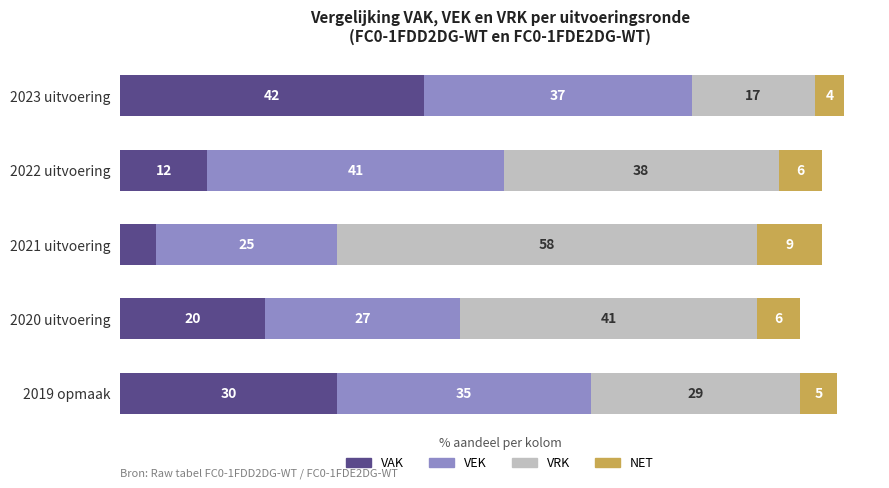

At which category is the sum across all series the highest?

2023 uitvoering